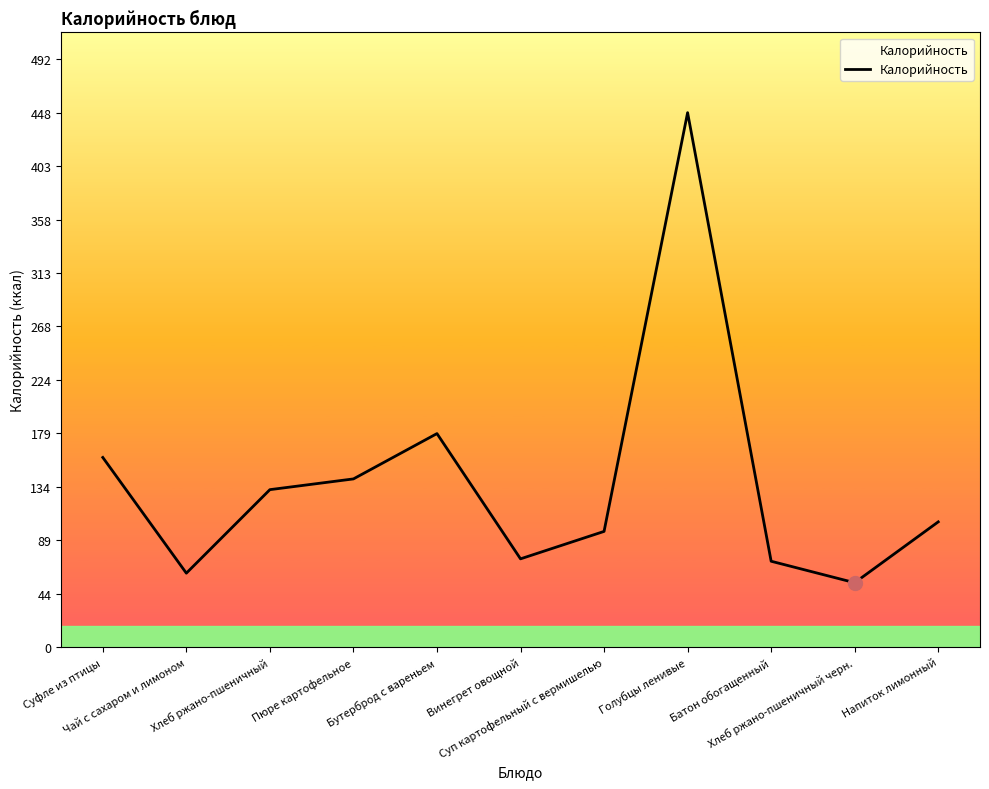

At which label is the value closest to 251?

Бутерброд с вареньем